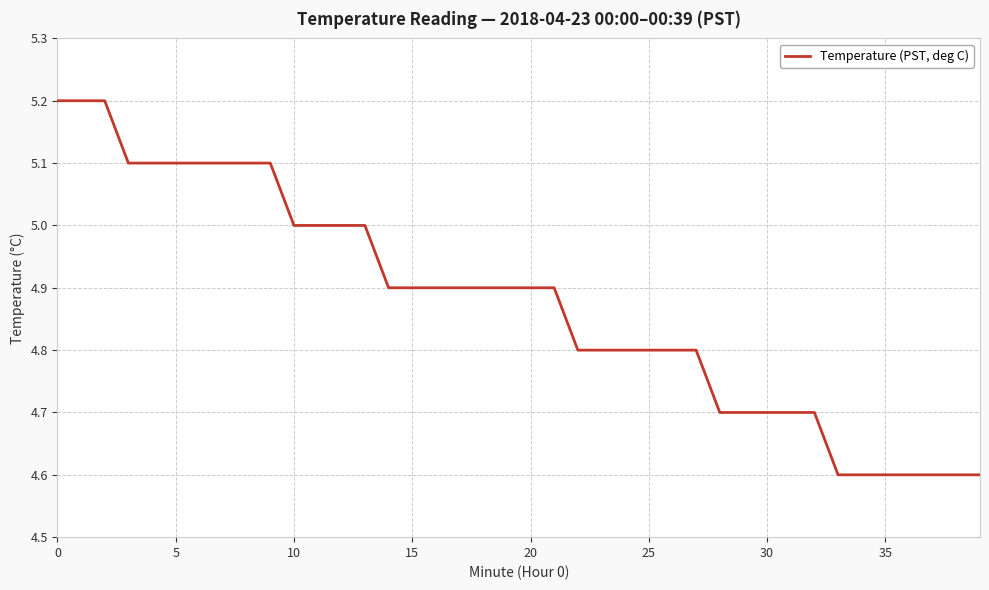

Reading left to right, list all the values displayed in this chart.

5.2	5.2	5.2	5.1	5.1	5.1	5.1	5.1	5.1	5.1	5.0	5.0	5.0	5.0	4.9	4.9	4.9	4.9	4.9	4.9	4.9	4.9	4.8	4.8	4.8	4.8	4.8	4.8	4.7	4.7	4.7	4.7	4.7	4.6	4.6	4.6	4.6	4.6	4.6	4.6